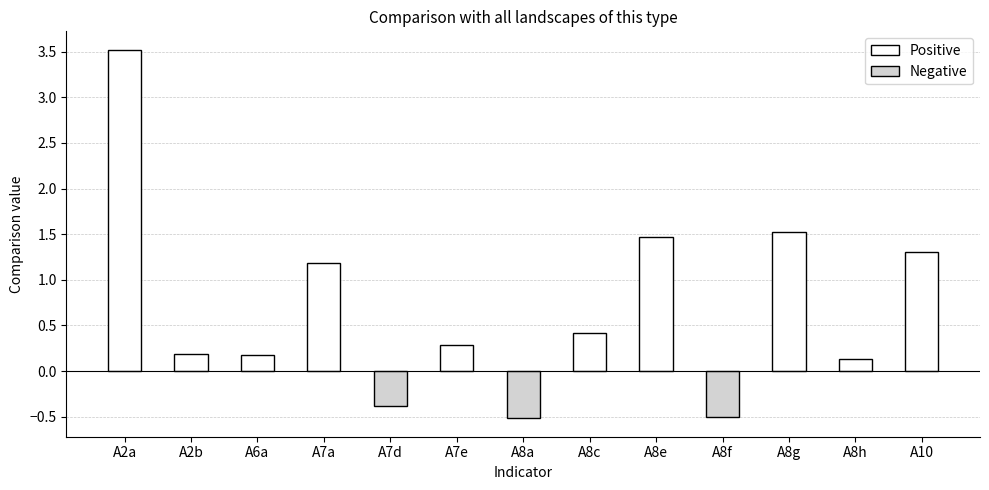

How many values are below zero?

3